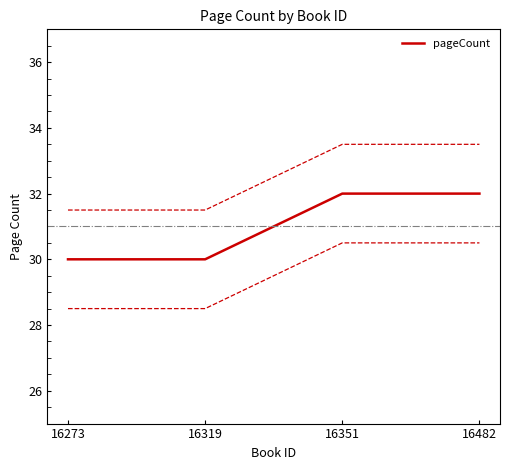

Count the number of categories in the chart.

4